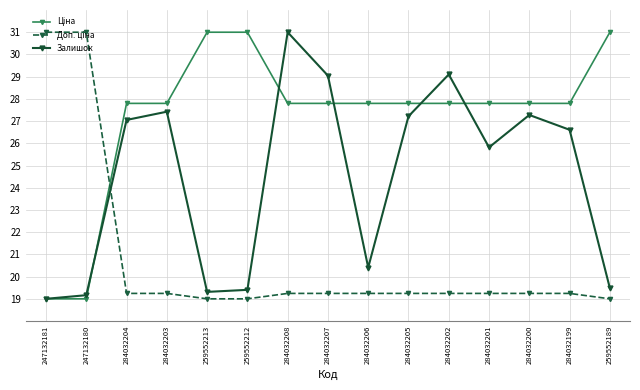

What is the label of the 2nd point from the left?

247132180